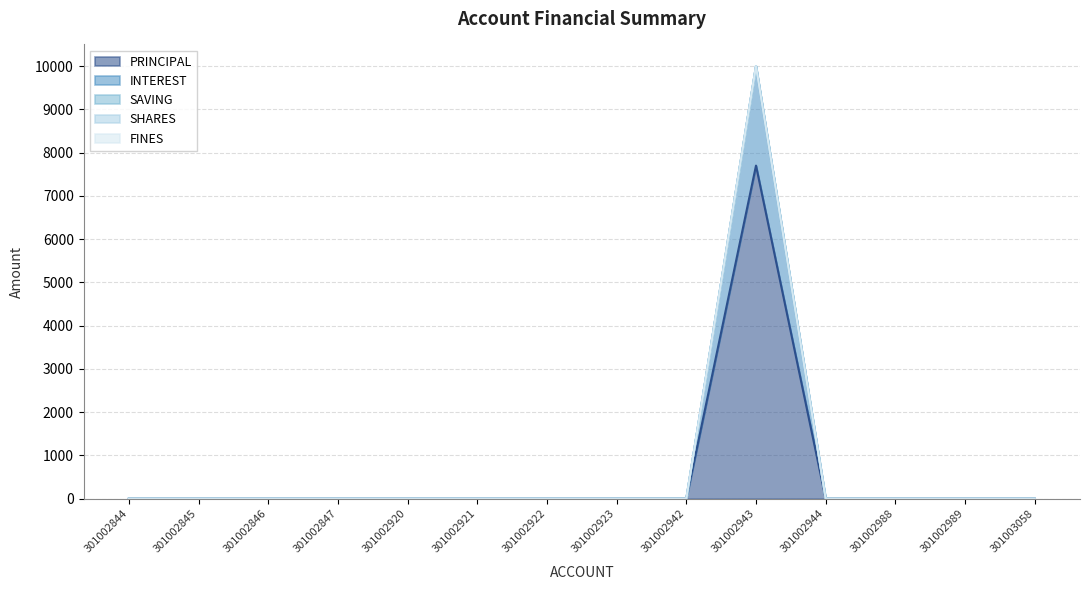

Does the chart have visible grid lines?

Yes